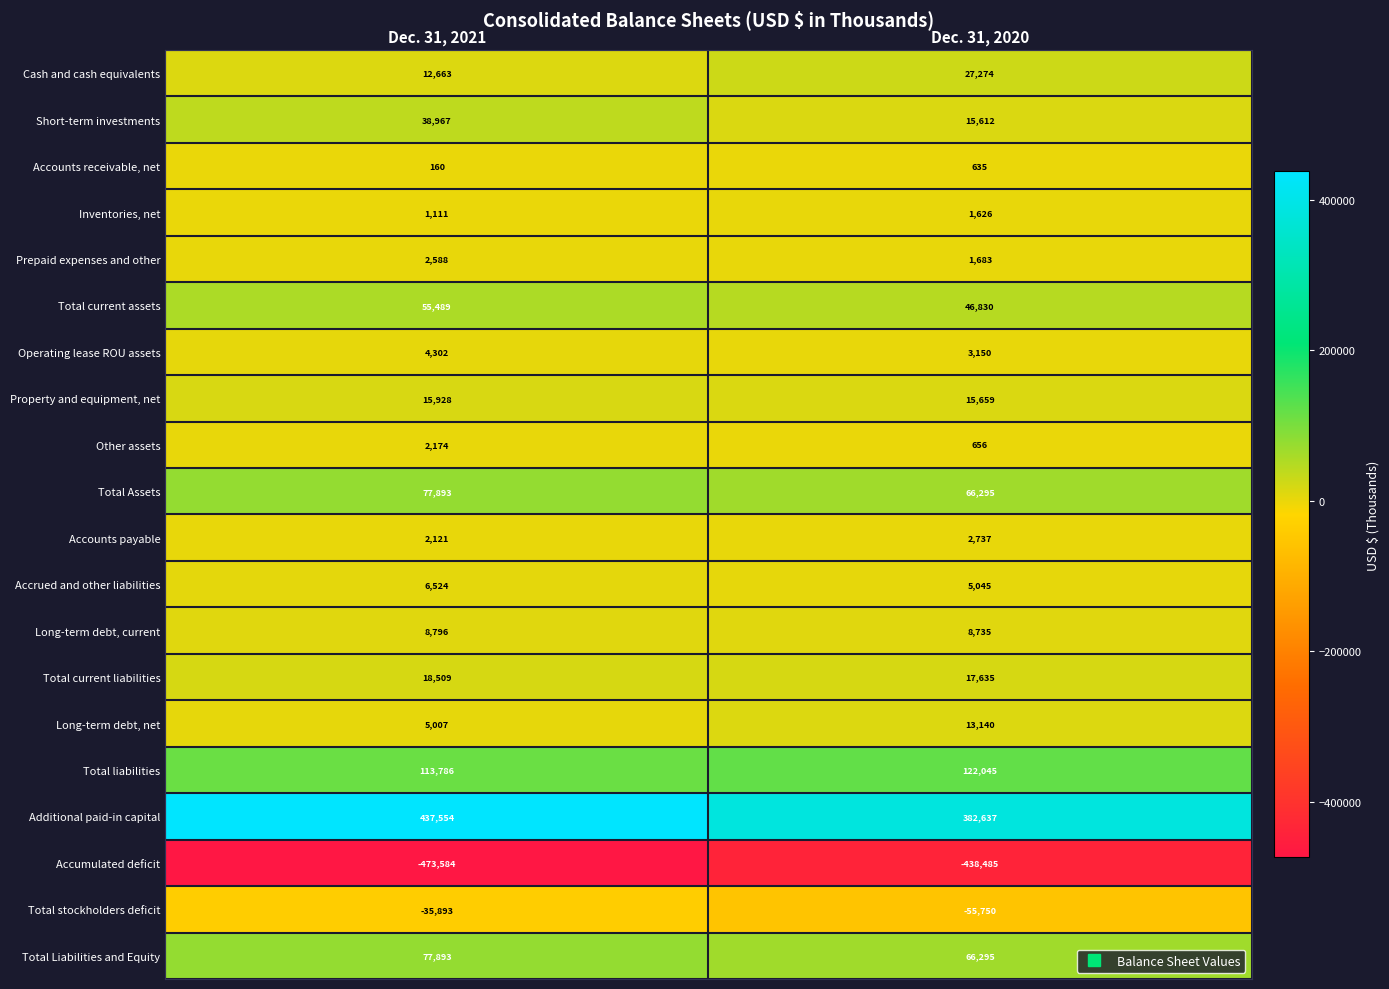

How many data points in Total current liabilities are less than 18509?

1